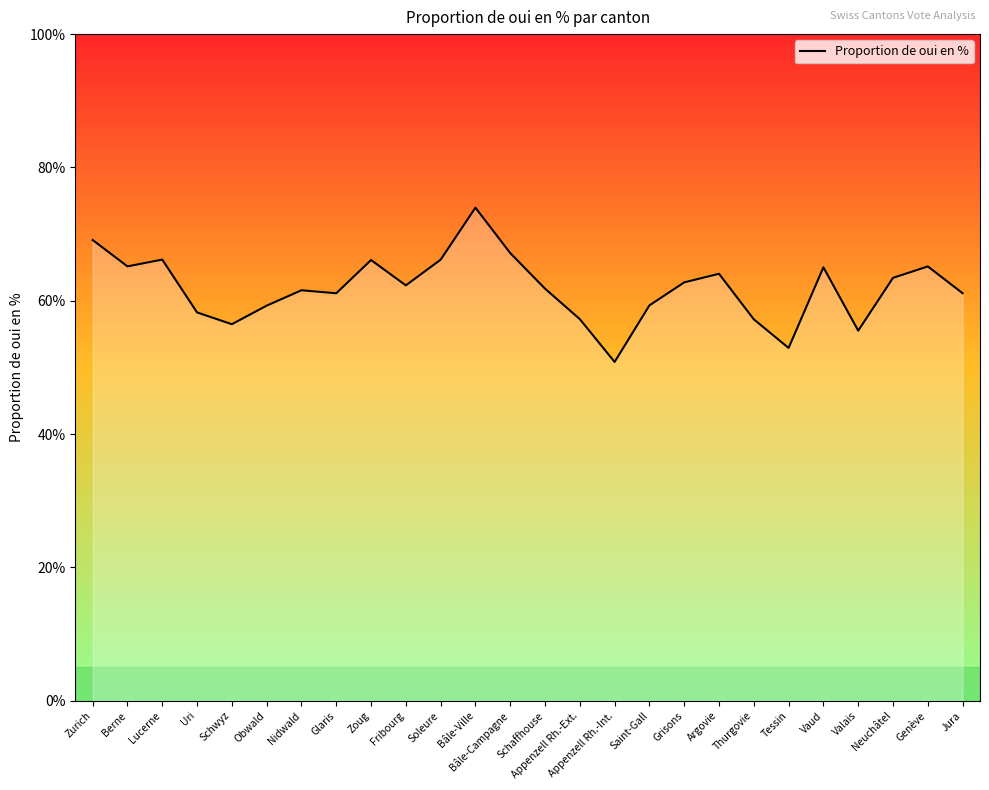

Does the chart display data point markers on the line(s)?

No